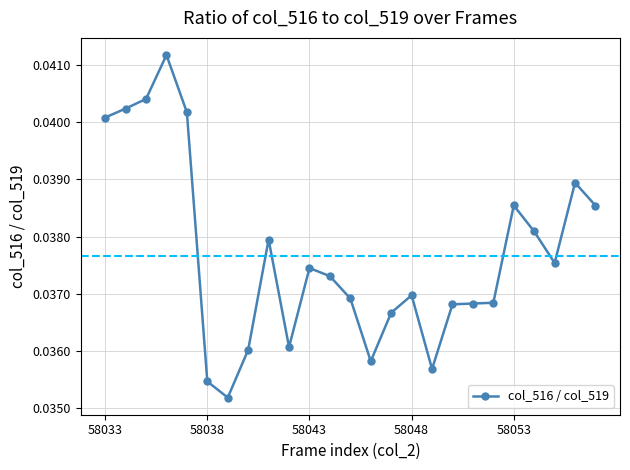

What is the sum of all values?

0.9